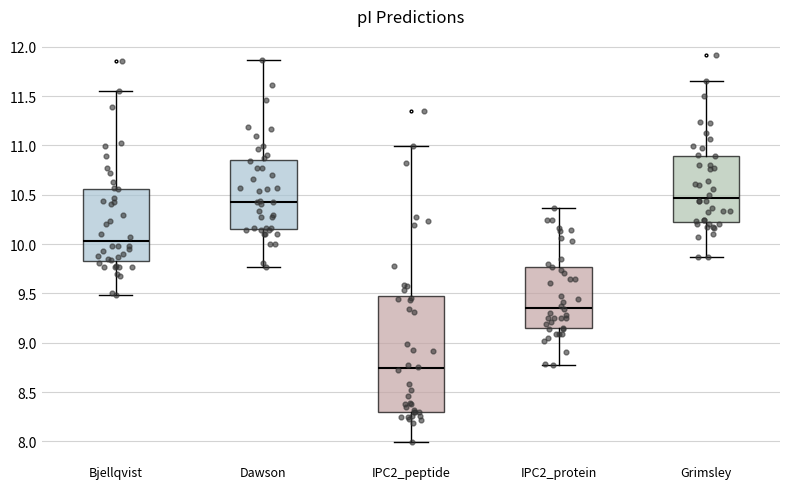

Reading left to right, transcribe this box plot: for each box, give where its median line is, the range the box spans, and where its two whiskers end, as read against the y-axis. The values are not printed on the chart, so give them approximately, as read against the axis.

Bjellqvist: median 10.05, box 9.85 to 10.55, whiskers 9.50 to 11.55
Dawson: median 10.45, box 10.15 to 10.85, whiskers 9.75 to 11.85
IPC2_peptide: median 8.75, box 8.30 to 9.50, whiskers 8.00 to 11.00
IPC2_protein: median 9.35, box 9.15 to 9.75, whiskers 8.75 to 10.35
Grimsley: median 10.45, box 10.25 to 10.90, whiskers 9.85 to 11.65